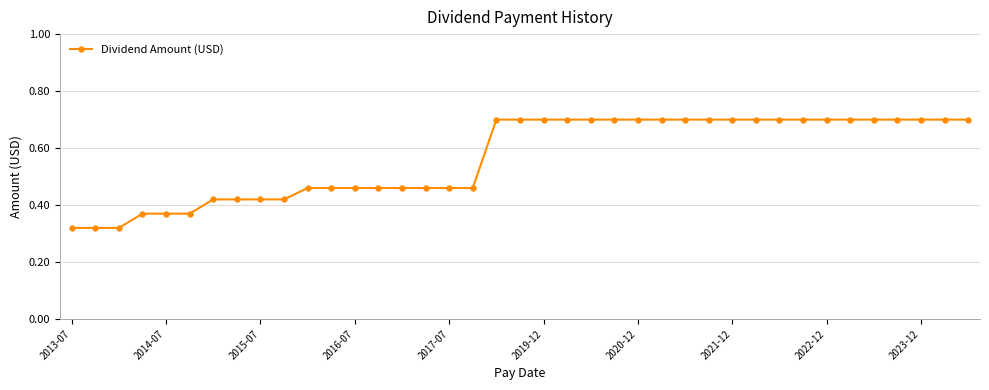

Does the chart have visible grid lines?

Yes